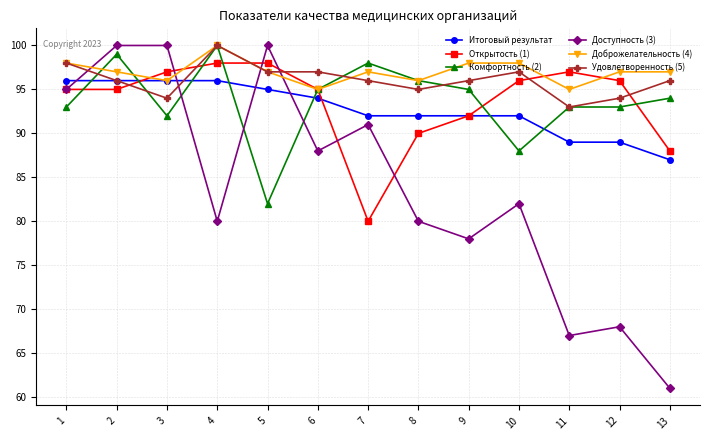

Is this an area chart (filled region under the line)?

No